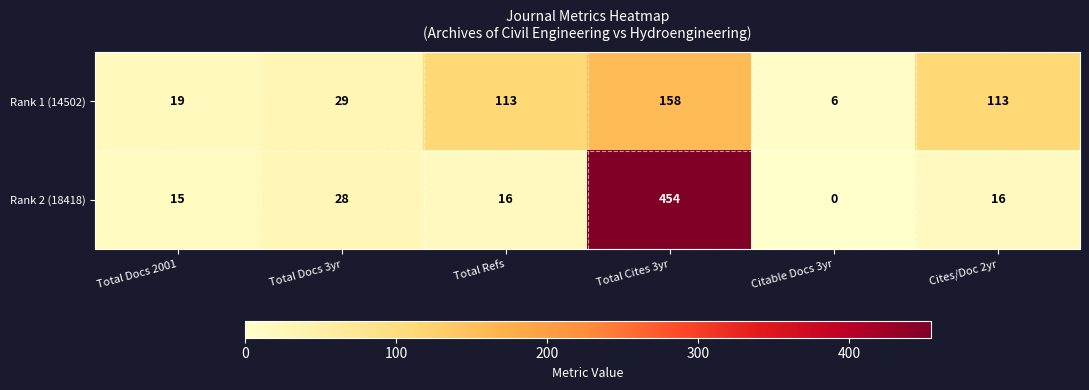

What is the average value of the Rank 1 (14502) series?

73